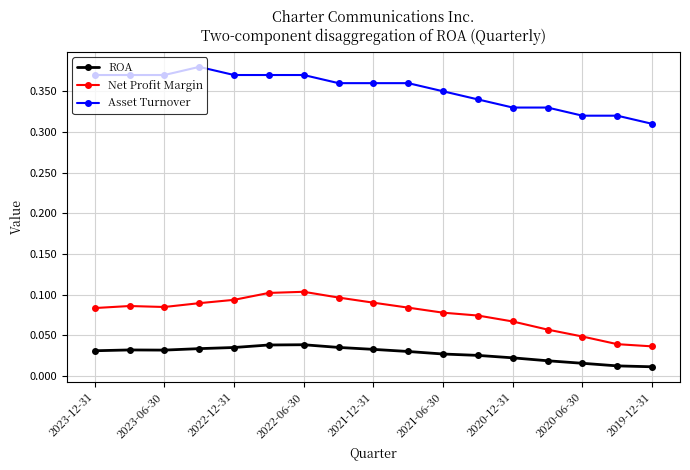

Rank the series by their average value, from lowest to highest.

ROA, Net Profit Margin, Asset Turnover